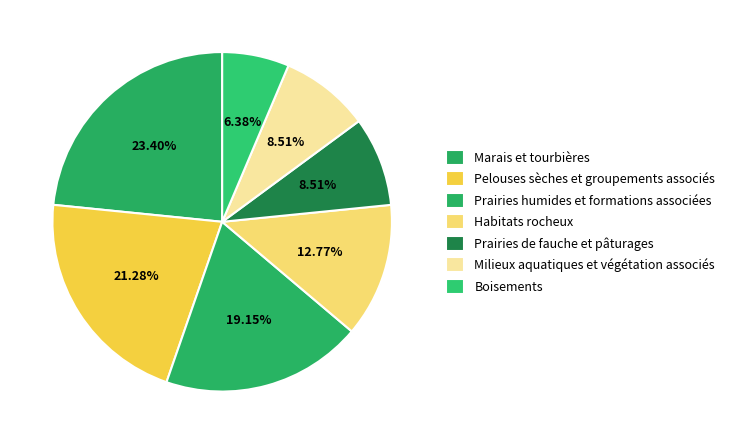

Combined, do Prairies humides et formations associées and Habitats rocheux account for over 50%?

No